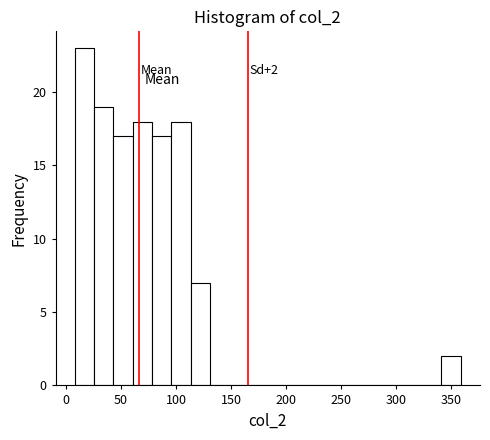

Around what value on the x-axis is the tallest bar? Give the approximate position of its centre, as read against the axis.

15